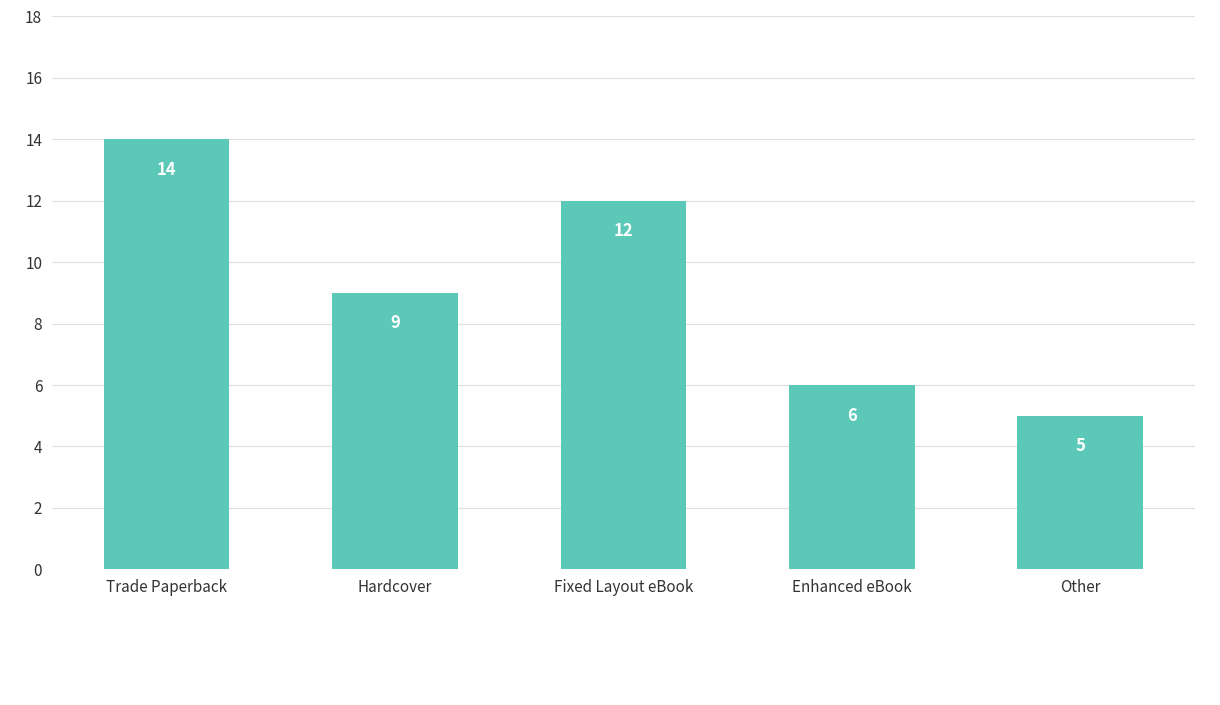

What is the value of the 1st bar from the left?

14